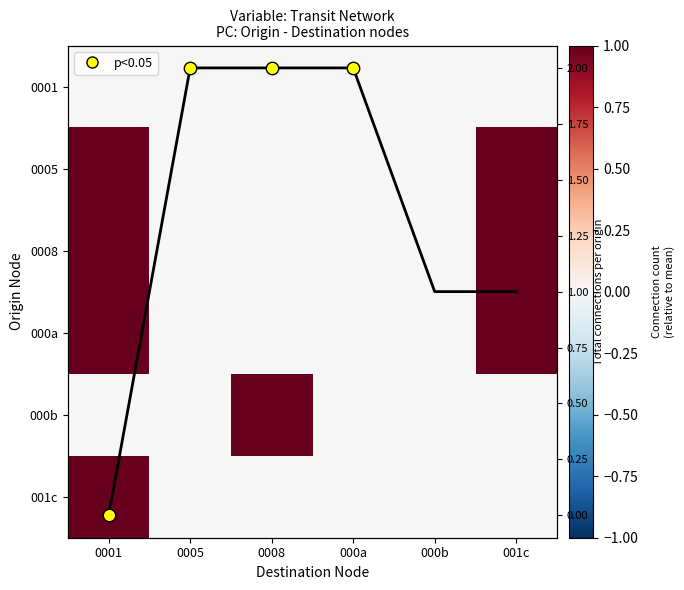

At which category is the sum across all series the highest?

0001